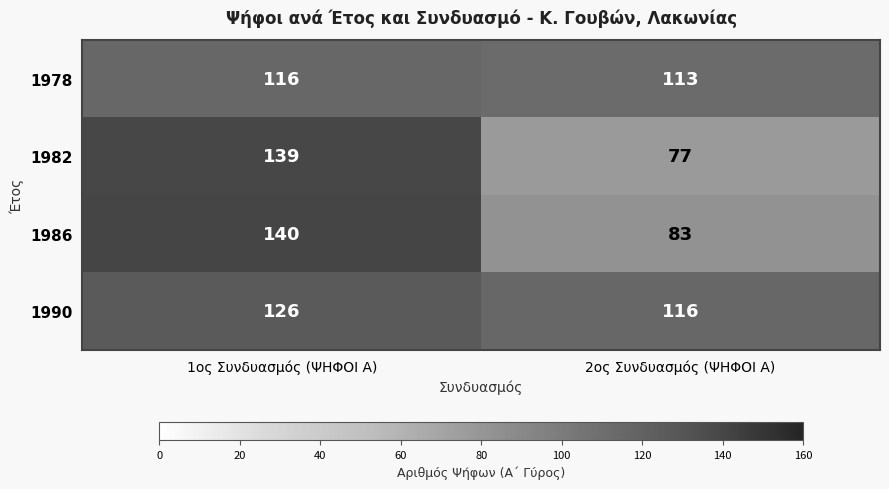

At which category is the sum across all series the highest?

1ος Συνδυασμός (ΨΗΦΟΙ Α)